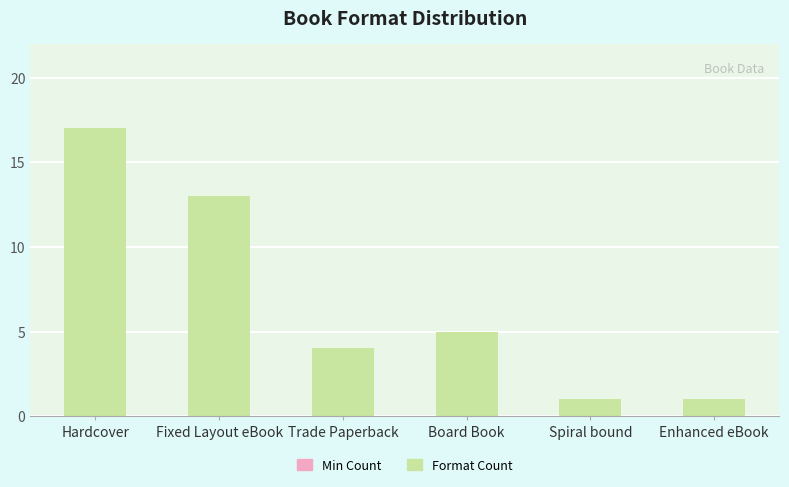

How many data points are less than 5?

3